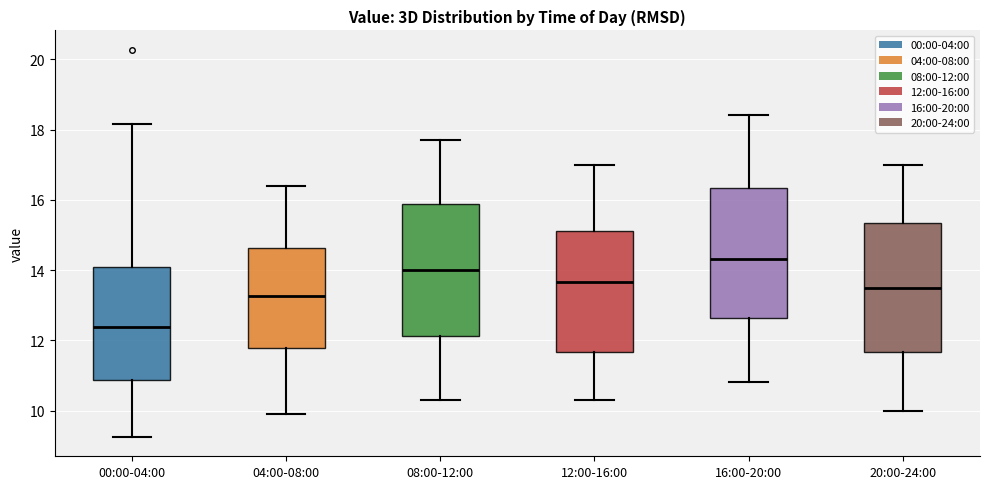

Where does the lower whisker of the box for 00:00-04:00 end on the y-axis? The values are not printed on the chart, so give them approximately, as read against the axis.

9.2